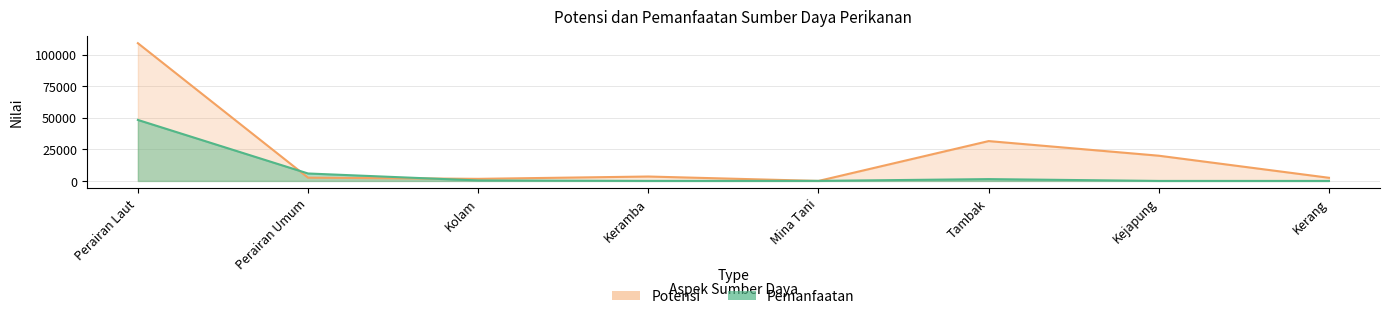

How many times do Potensi and Pemanfaatan cross each other?

4